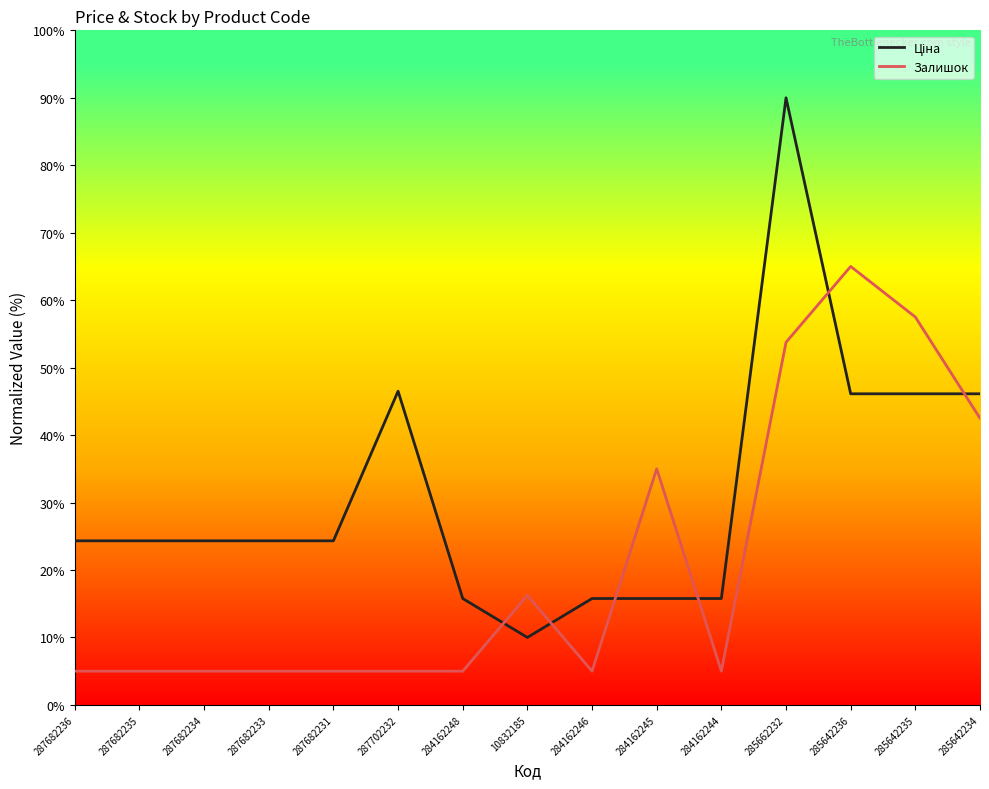

What value does the Залишок series have at 284162246?

5.0